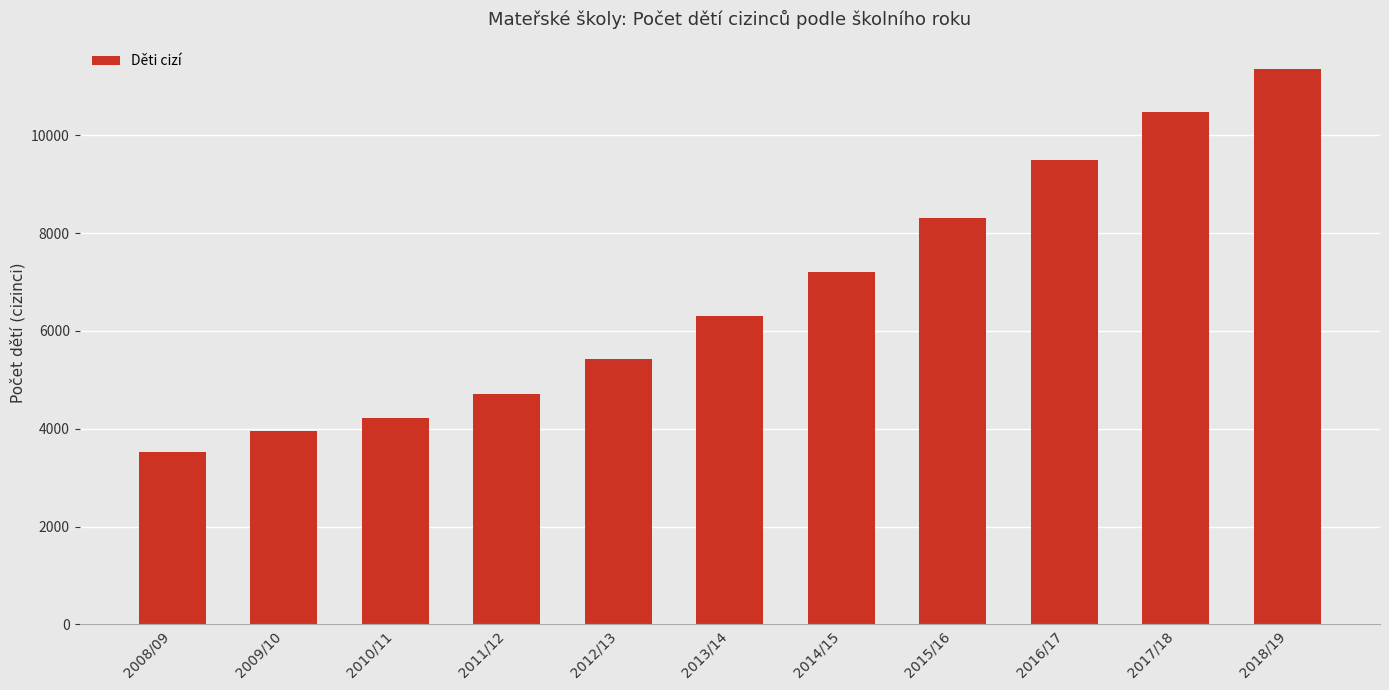

What is the difference between the second highest and second lowest values?

6506